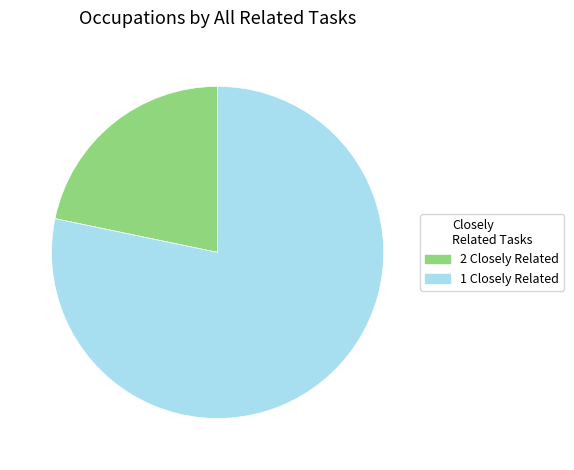

What is the smallest slice in the pie chart?

2 Closely Related